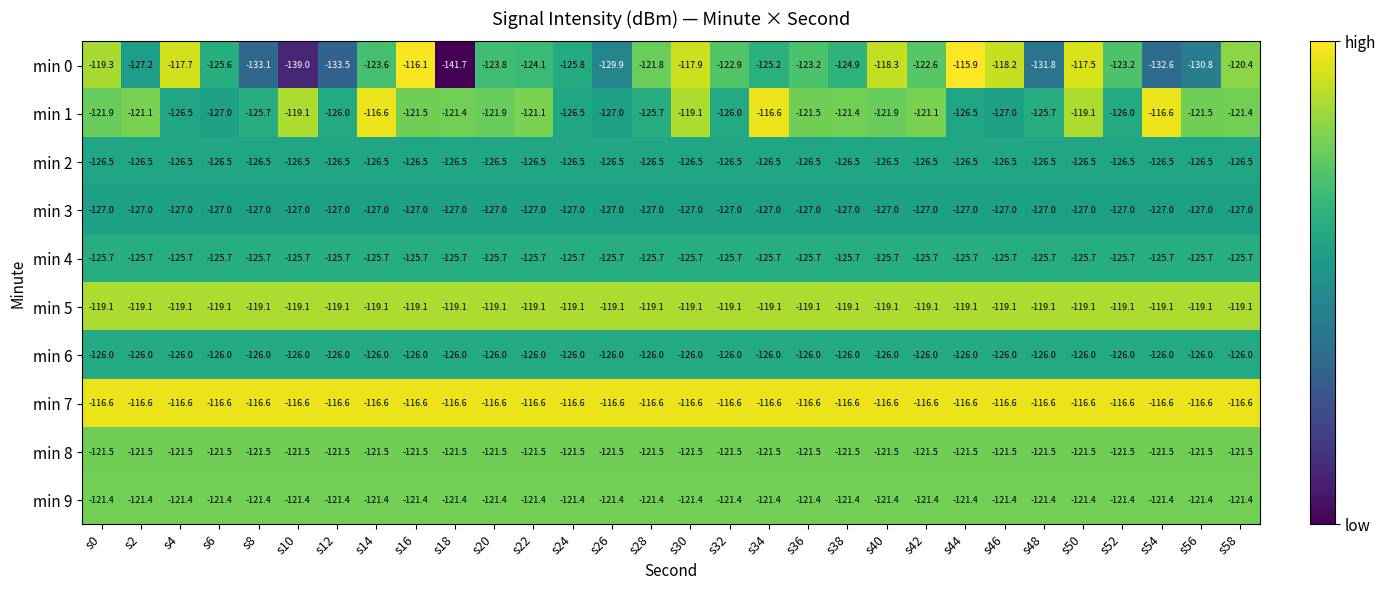

What is the sum of all min 1 values?

-3680.4